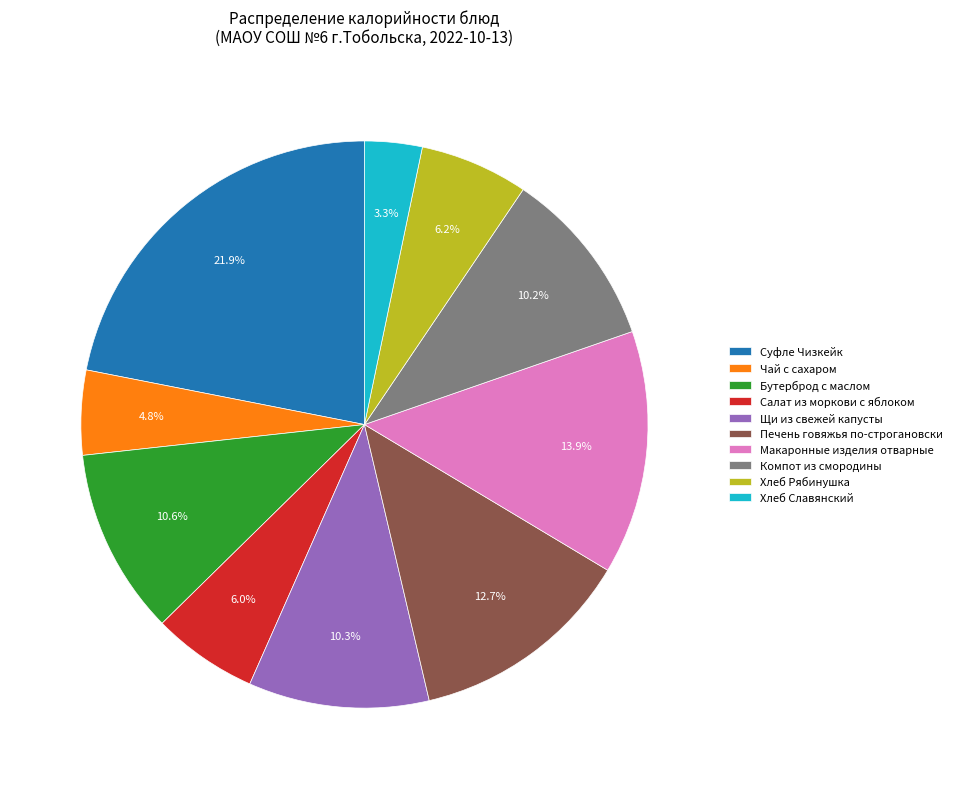

True or false: Печень говяжья по-строгановски accounts for 1% of the total.

False